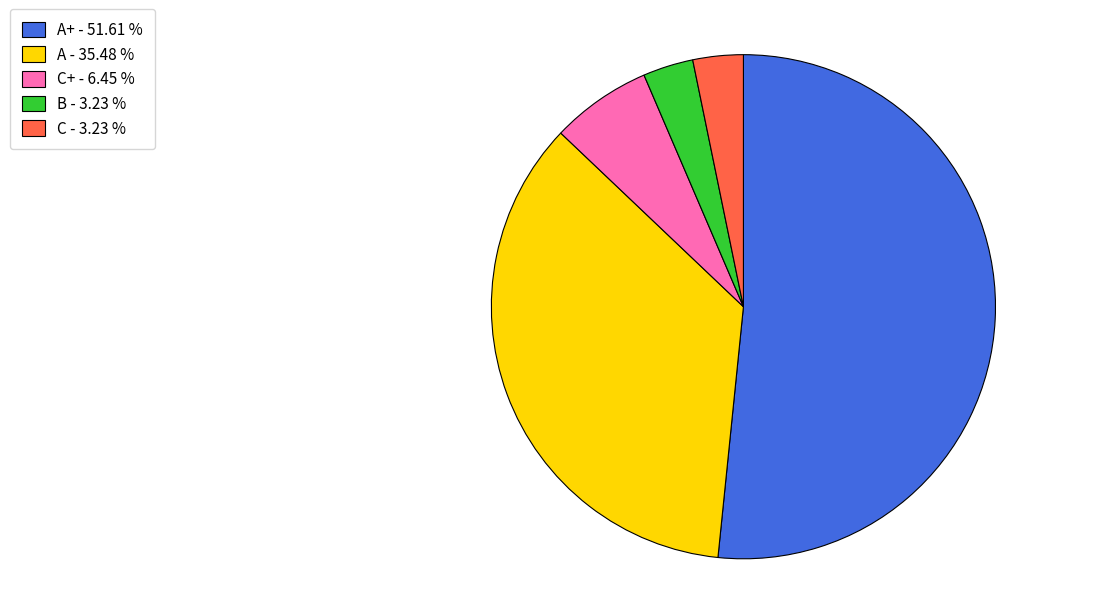

How many slices are in this pie chart?

5